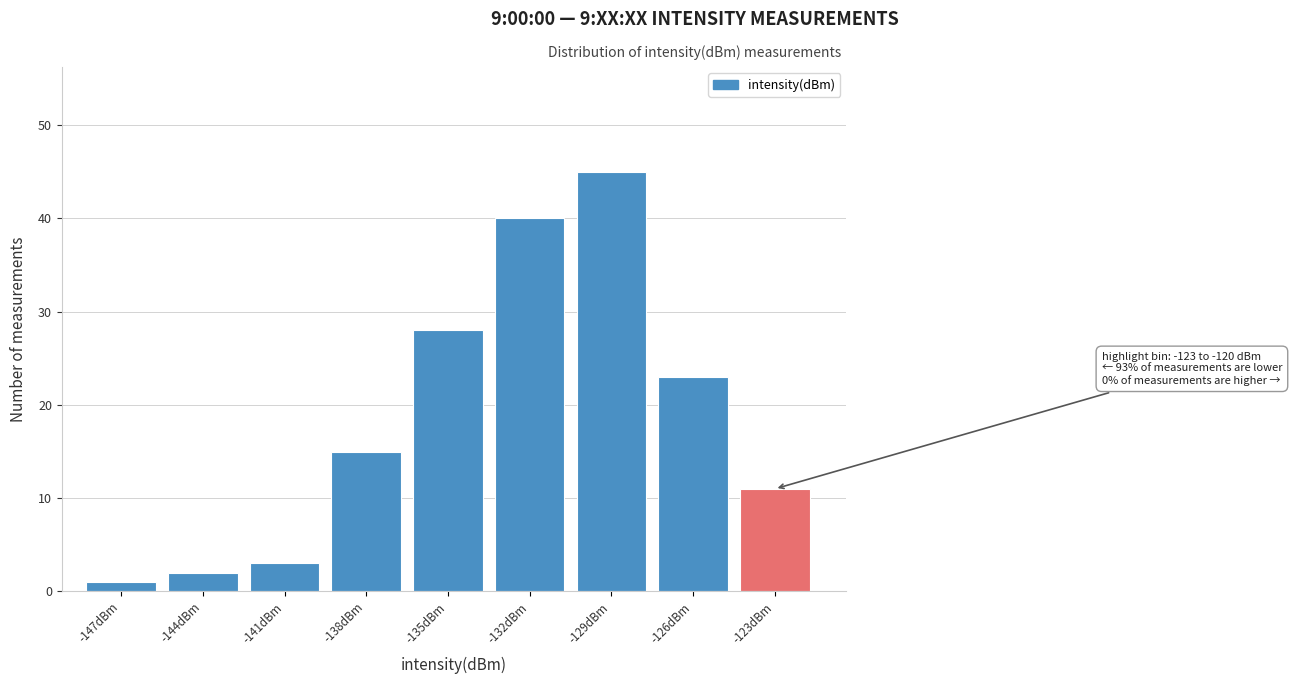

Reading left to right, extract all data points from this chart.

1	2	3	15	28	40	45	23	11